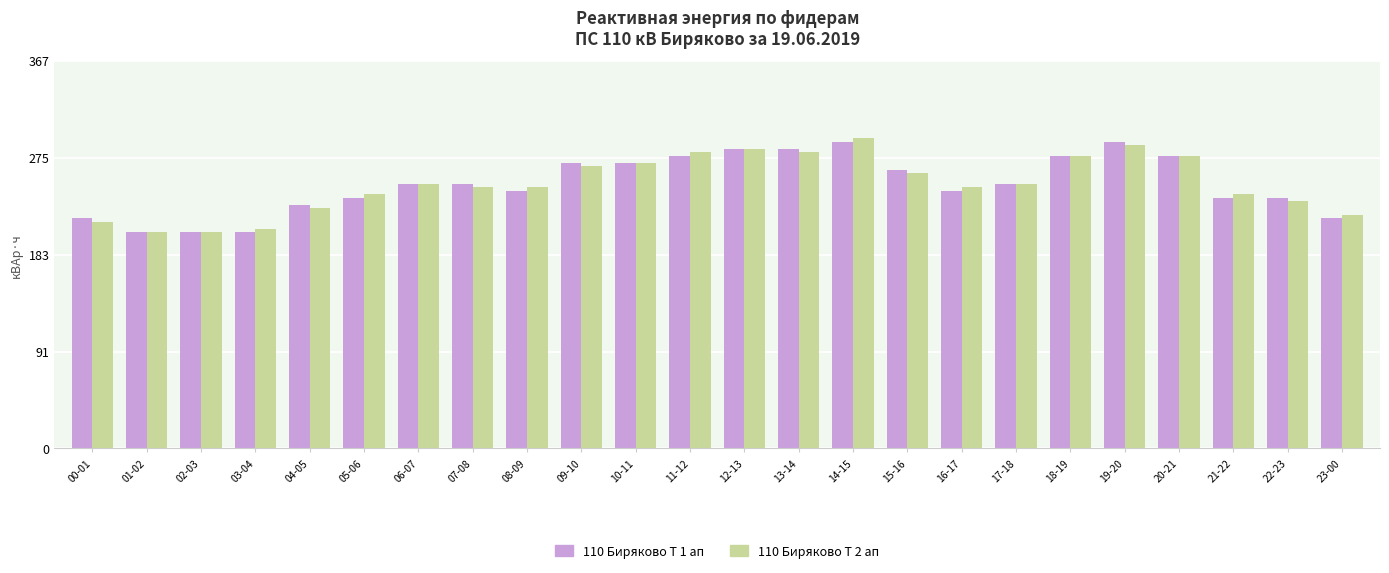

What is the label of the 17th bar from the left?

16-17